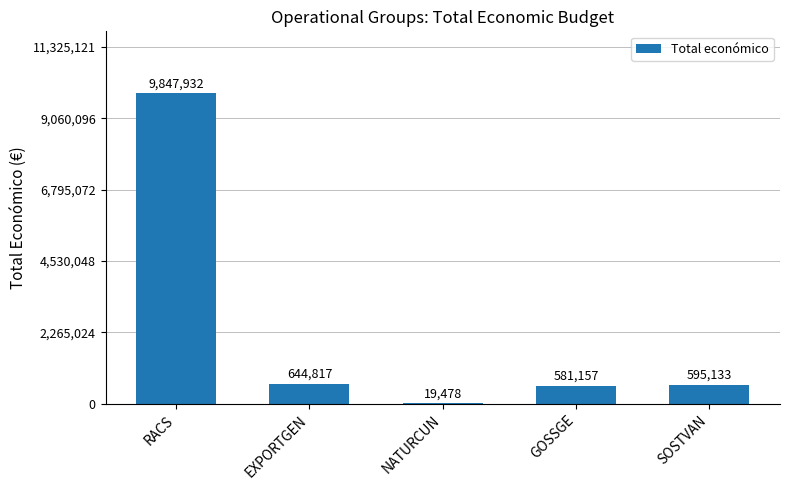

At which label does the data first exceed 595133?

RACS